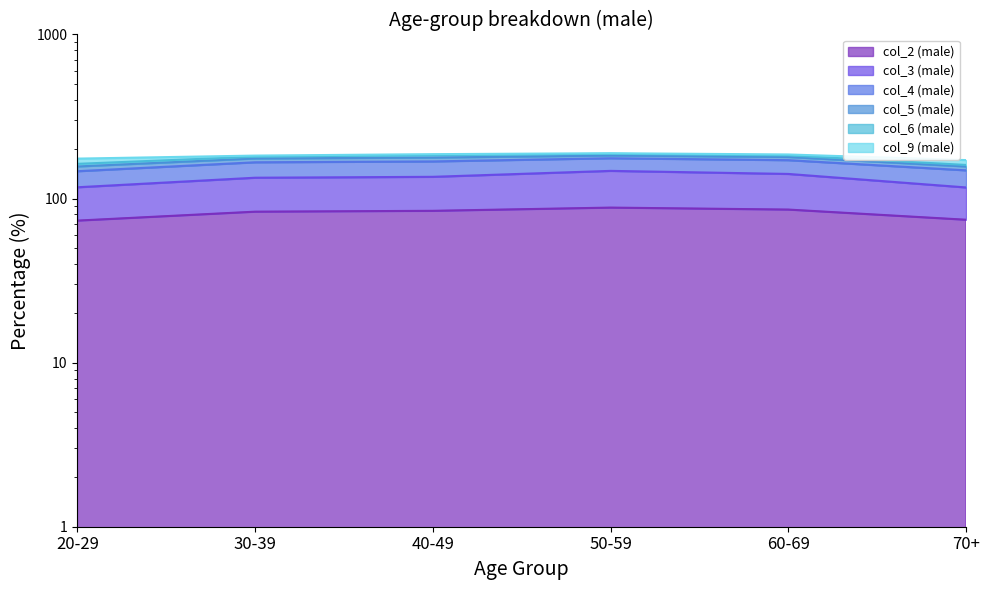

Is the value of col_9 (male) at 60-69 greater than the value of col_2 (male) at 40-49?

Yes